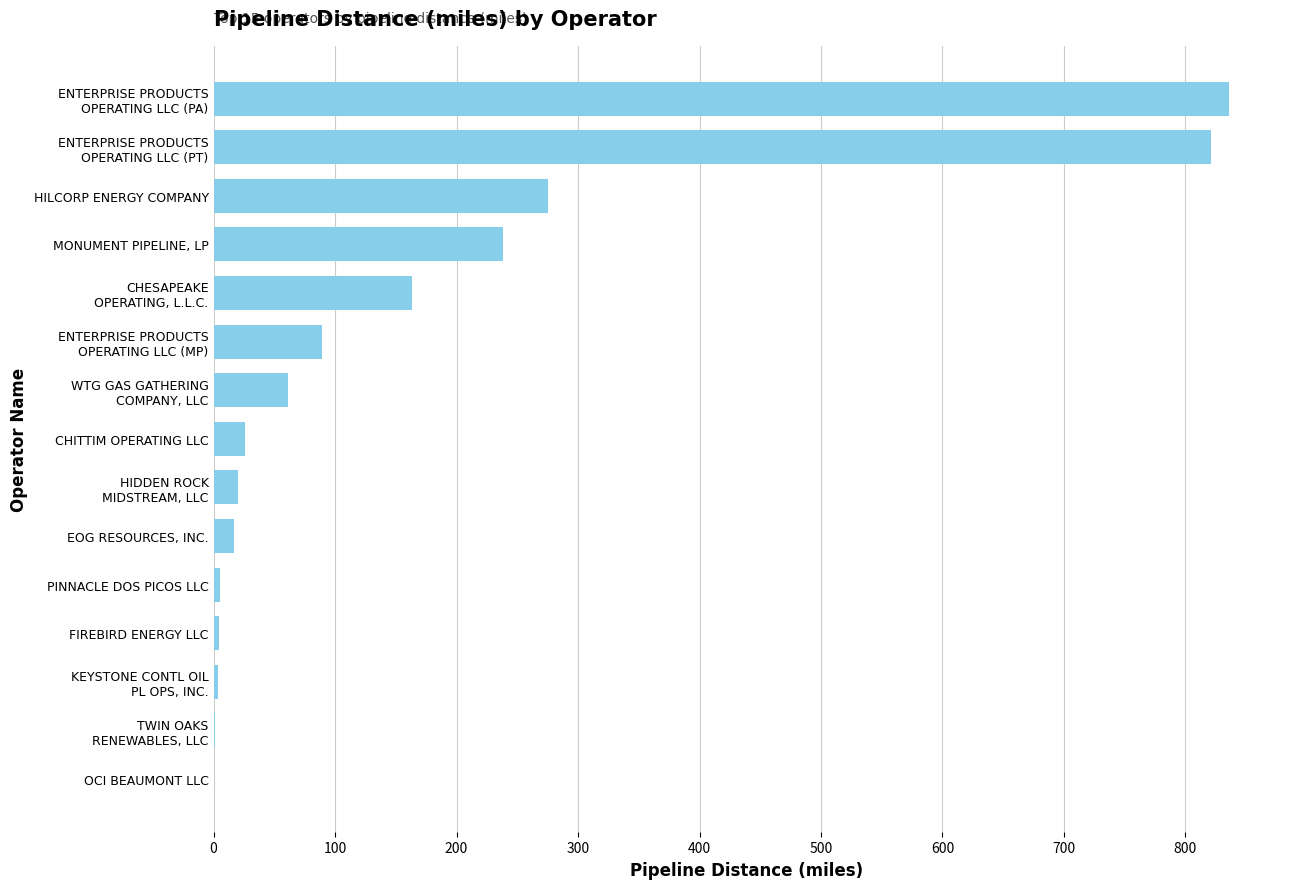

Where is the data nearest to the value 418?

HILCORP ENERGY COMPANY